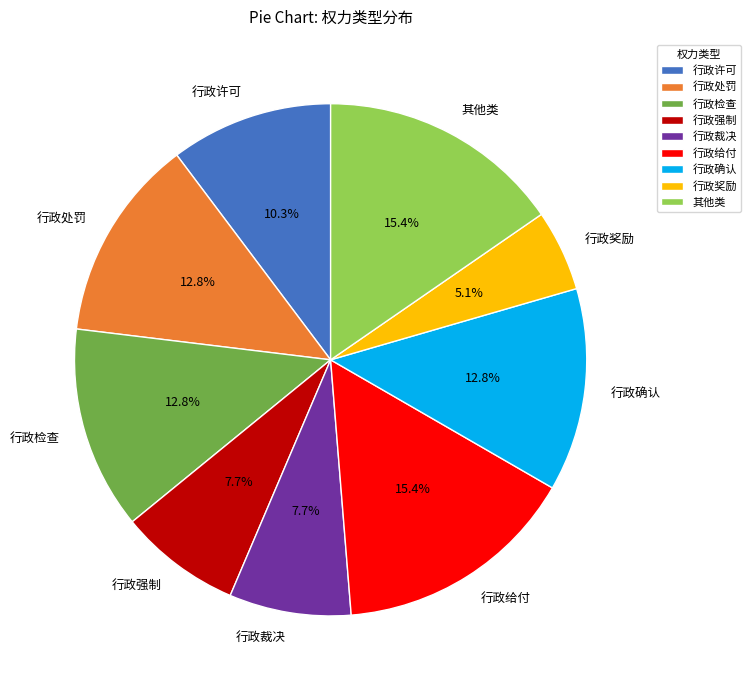

To the nearest percent, what is the combined percentage of 行政裁决 and 其他类?

23%